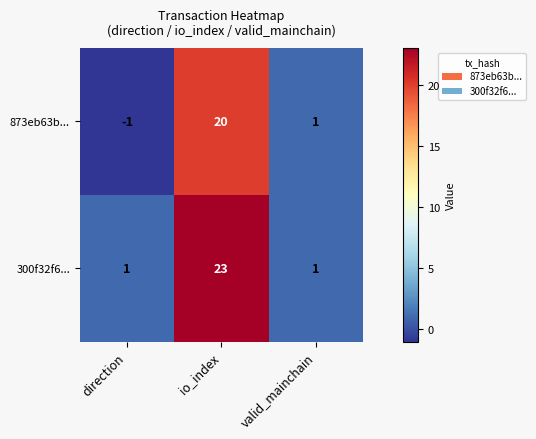

Is it true that 300f32f6... equals 13 at io_index?

False